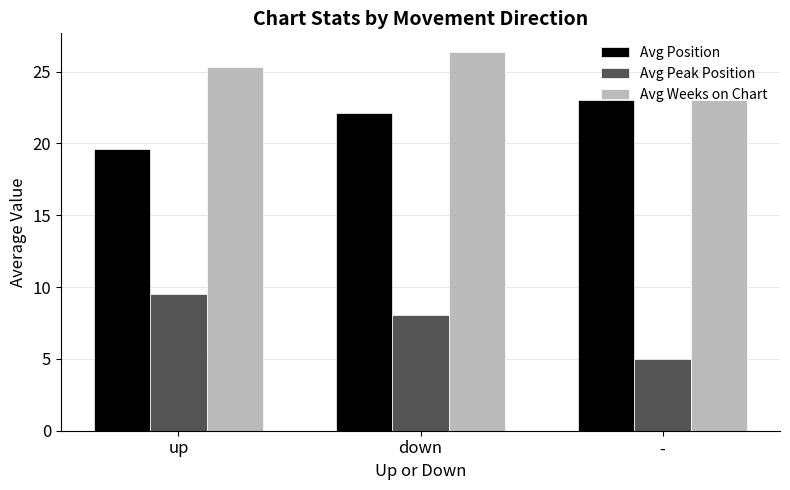

Rank the series by their average value, from lowest to highest.

Avg Peak Position, Avg Position, Avg Weeks on Chart